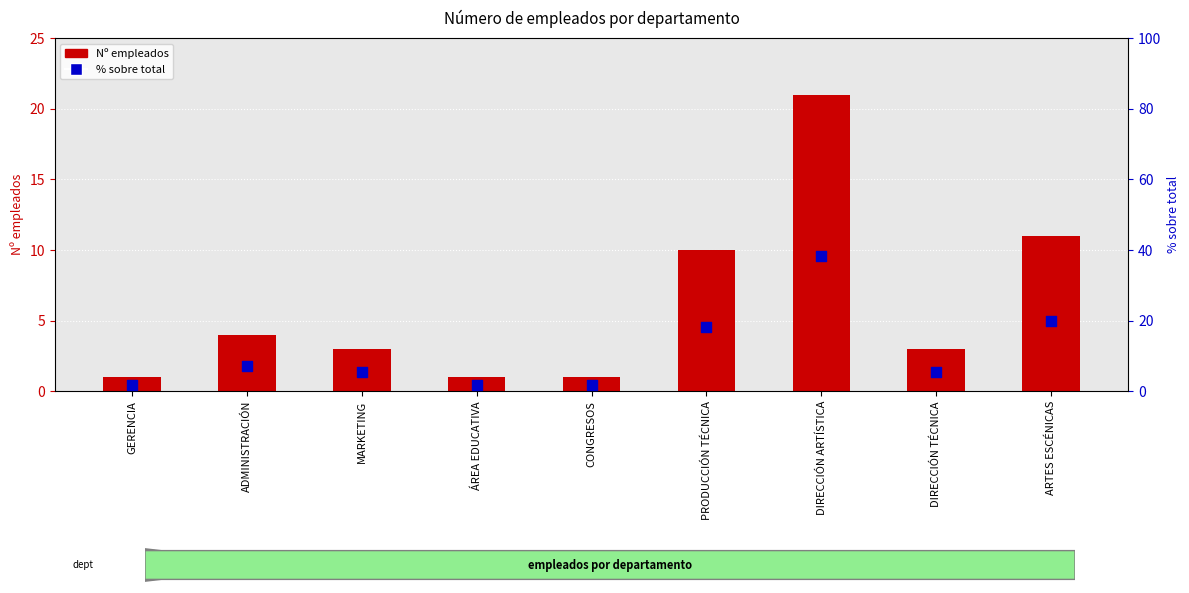

Which series contains the highest Y value?

% sobre total